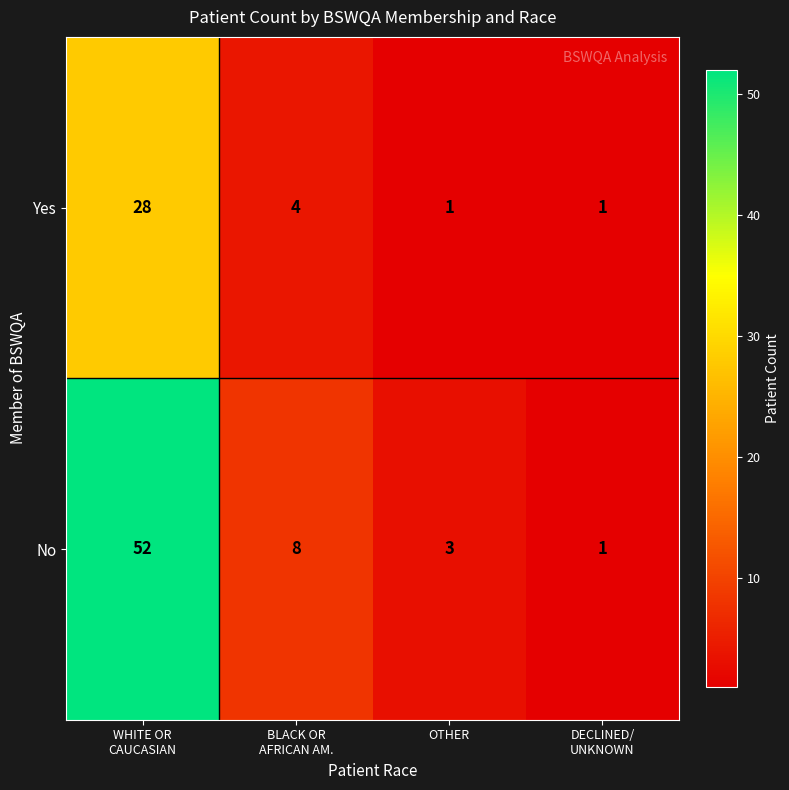

Between WHITE OR
CAUCASIAN and DECLINED/
UNKNOWN, which series saw the biggest shift?

No